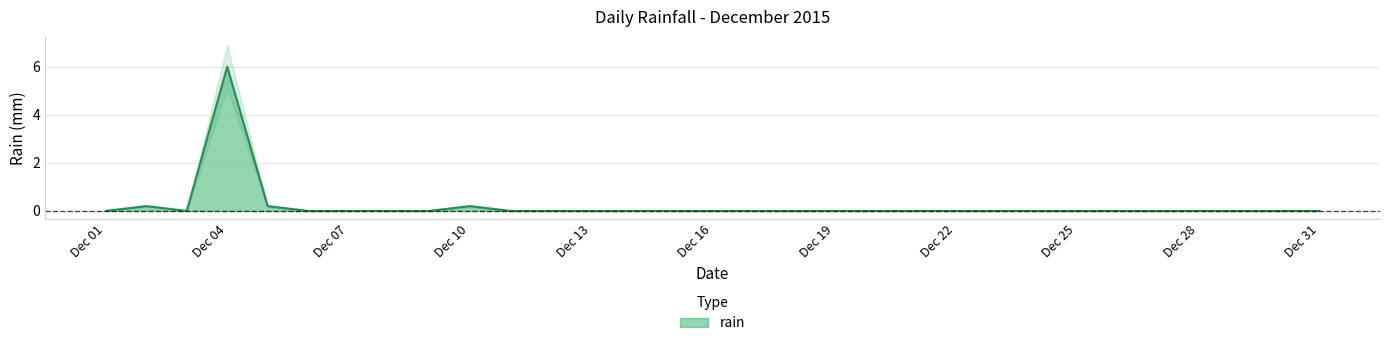

Is it true that rain equals 2.9 at Dec 04?

False